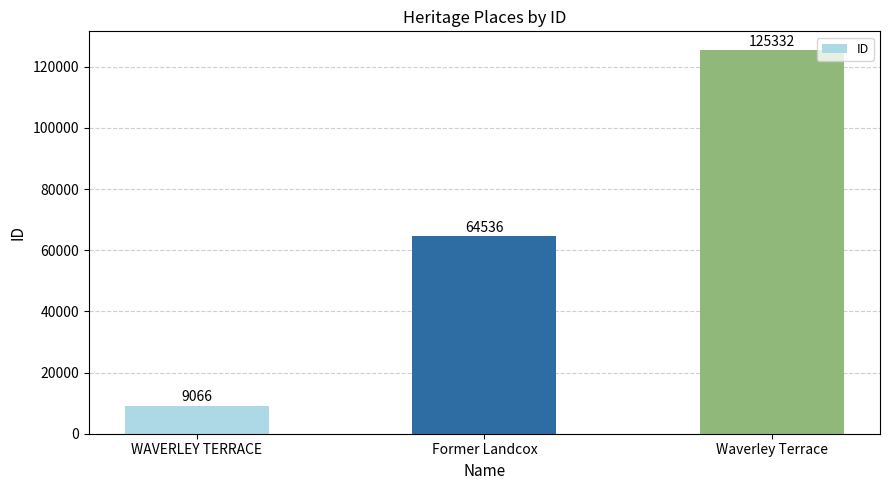

What is the difference between the maximum and minimum values?

116266